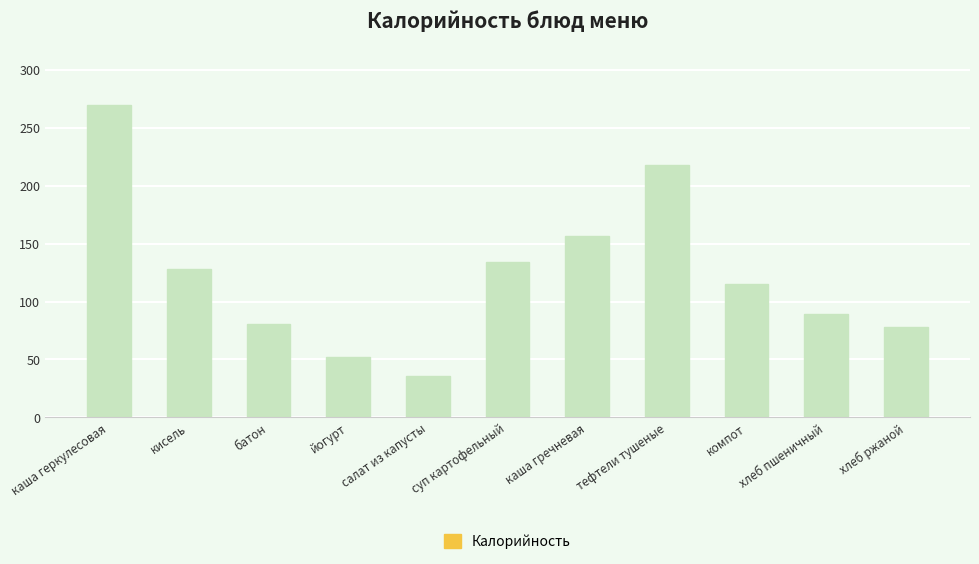

True or false: the data shows 270 at каша геркулесовая.

True